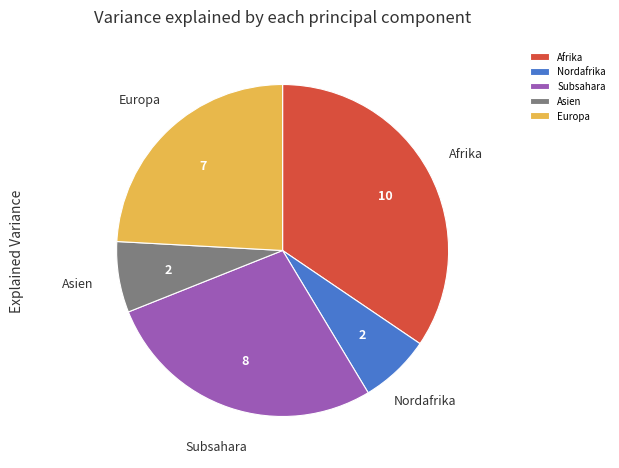

How many segments does this pie chart have?

5